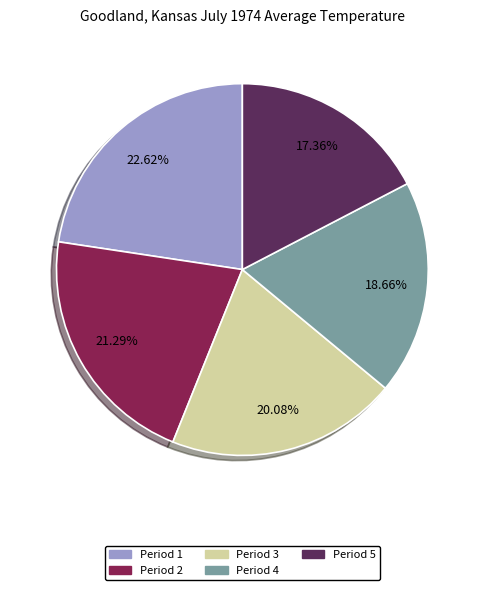

Is there a majority slice in this chart?

No